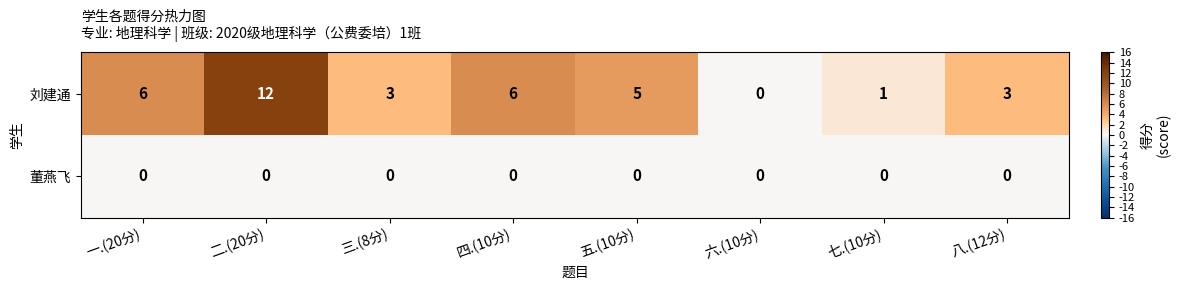

What is the spread (max minus min) of values at 四.(10分)?

6